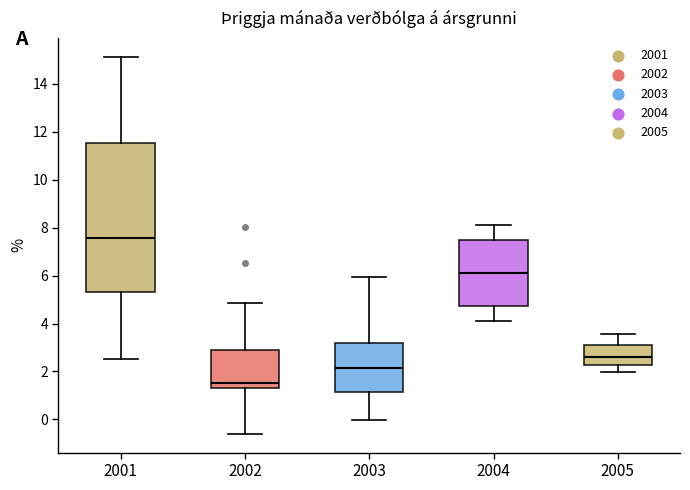

Reading left to right, read every box against the y-axis: the position of its median line, the range the box covers, and the ends of its whiskers. The values are not printed on the chart, so give them approximately, as read against the axis.

2001: median 7.6, box 5.4 to 11.6, whiskers 2.6 to 15.2
2002: median 1.6, box 1.2 to 3.0, whiskers -0.6 to 4.8
2003: median 2.2, box 1.2 to 3.2, whiskers 0.0 to 6.0
2004: median 6.2, box 4.8 to 7.4, whiskers 4.2 to 8.2
2005: median 2.6, box 2.2 to 3.2, whiskers 2.0 to 3.6